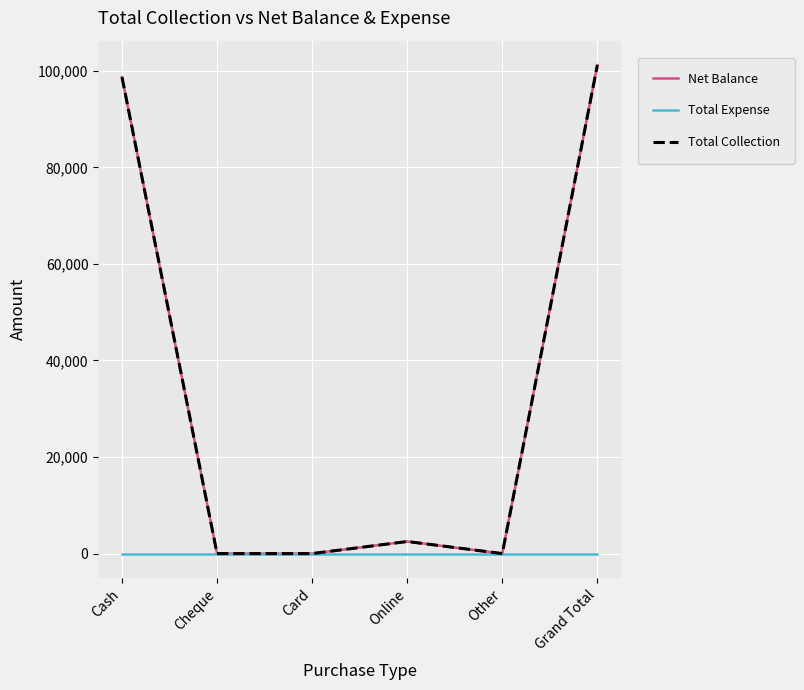

Is this an area chart (filled region under the line)?

No